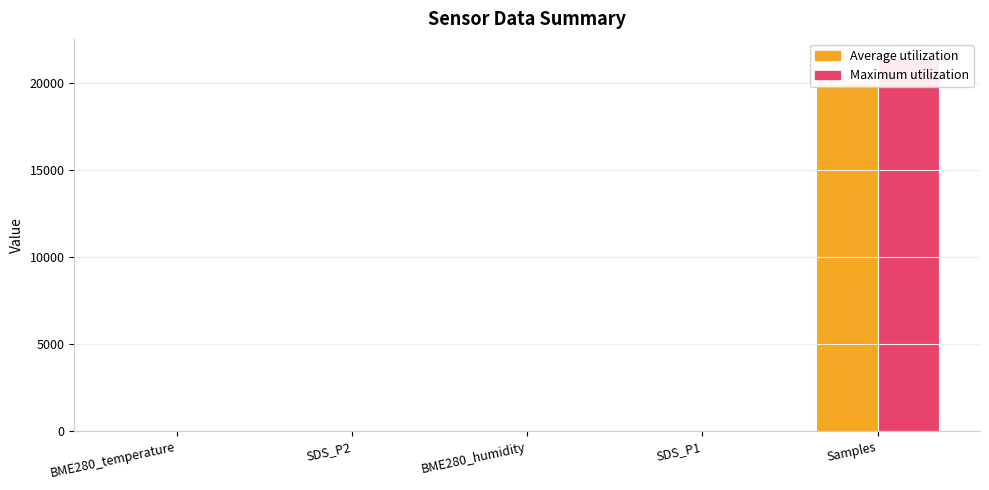

At SDS_P1, list the series in order from largest to smallest.

Average utilization, Maximum utilization